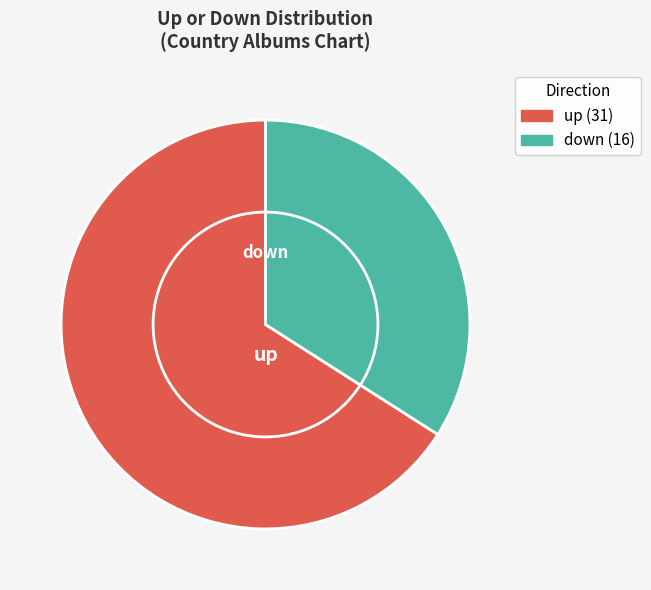

The up slice represents 59% of the pie. True or false?

False